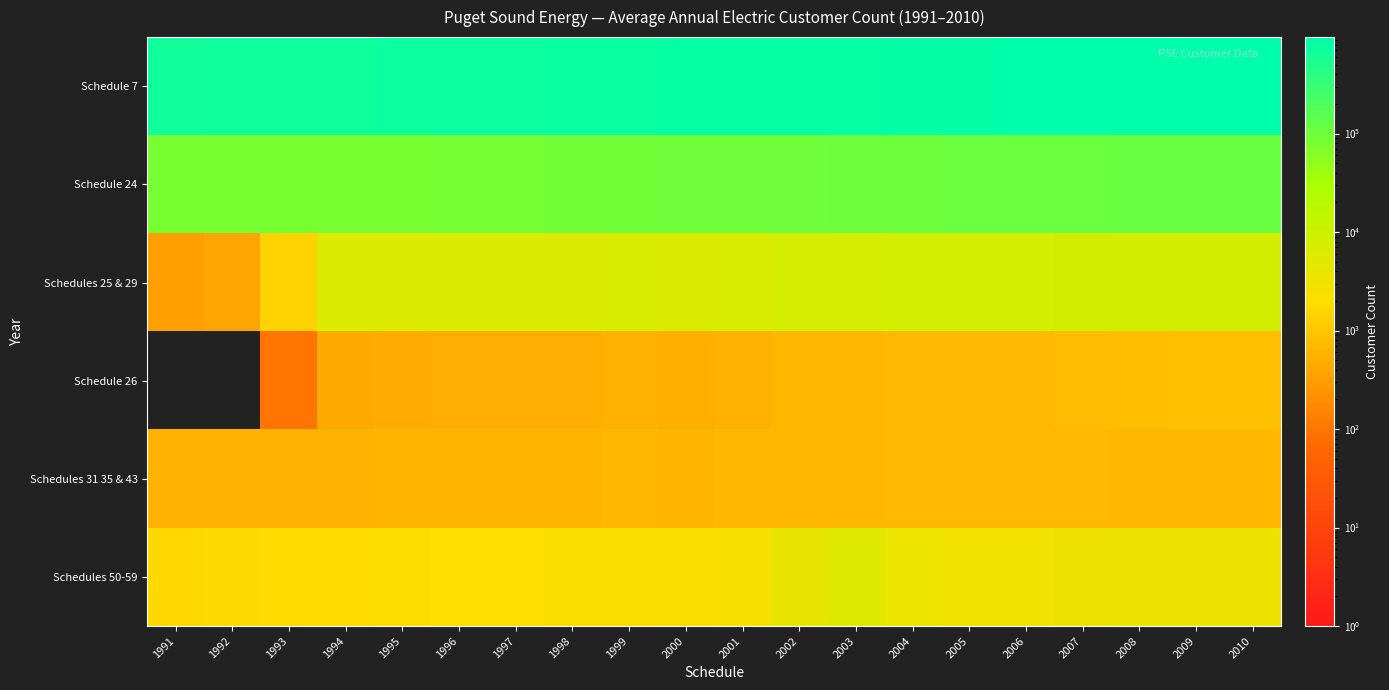

Which series has the largest total across all categories?

Schedule 7